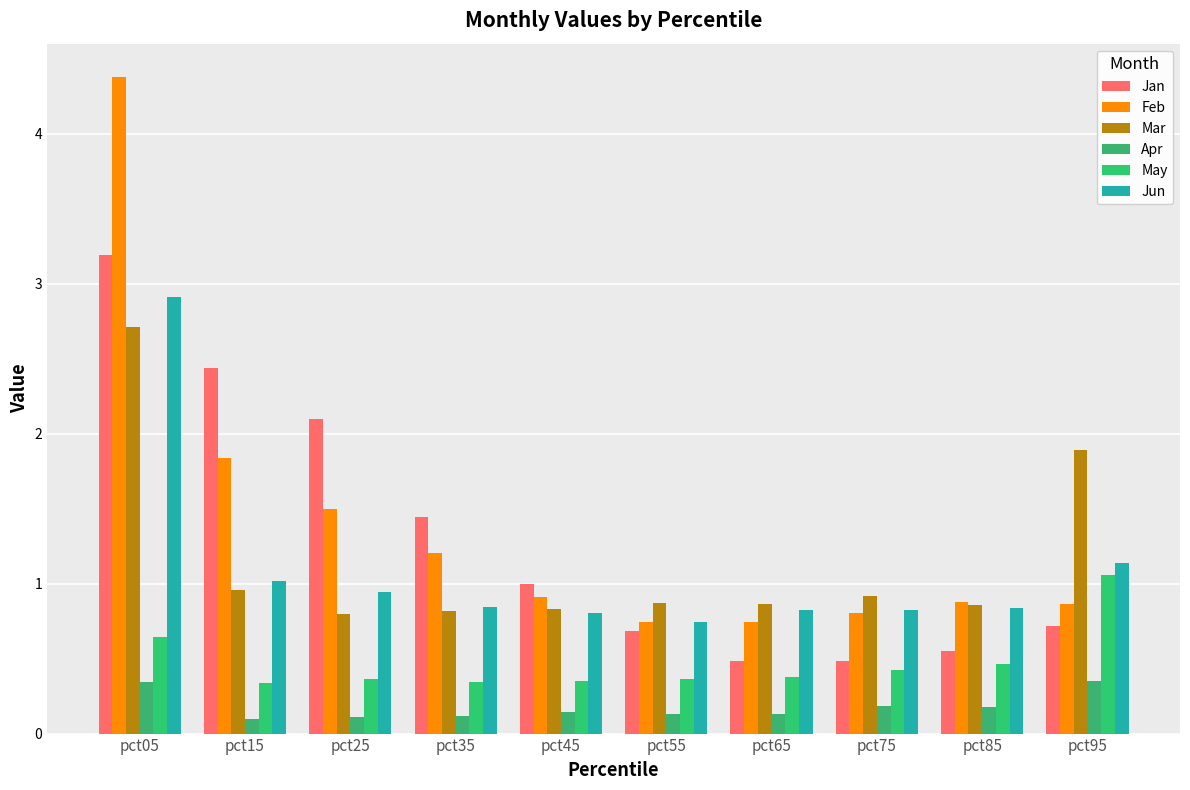

Is it true that Feb equals 3.0 at pct05?

False